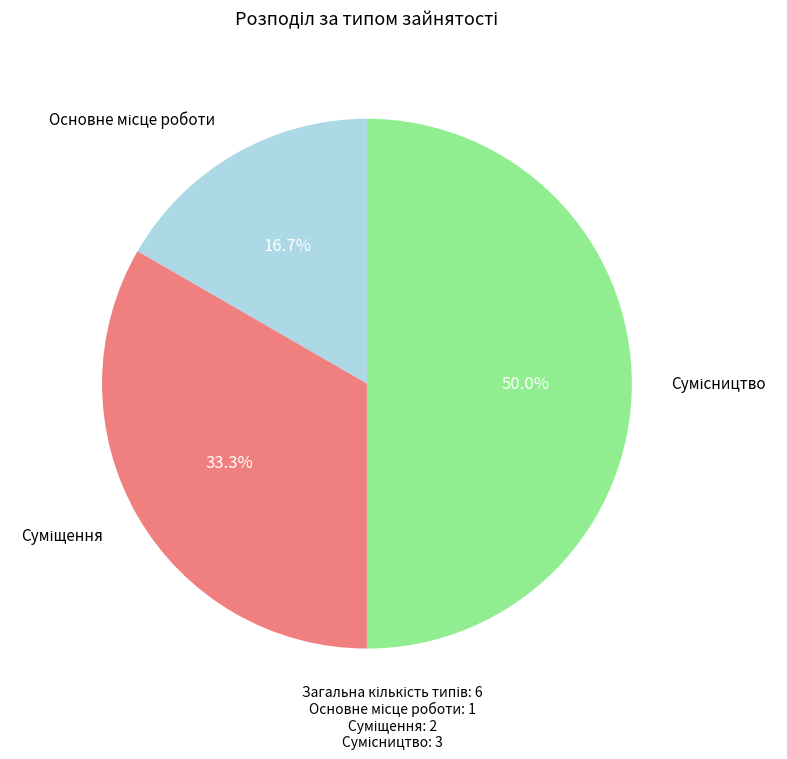

How many segments does this pie chart have?

3